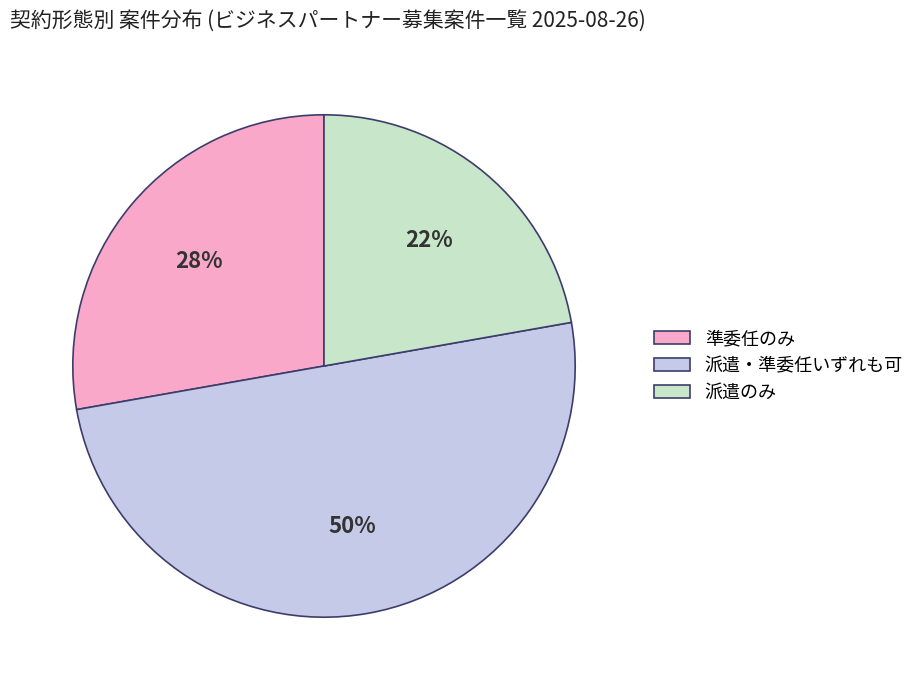

Rank the categories by value from highest to lowest.

派遣・準委任いずれも可, 準委任のみ, 派遣のみ